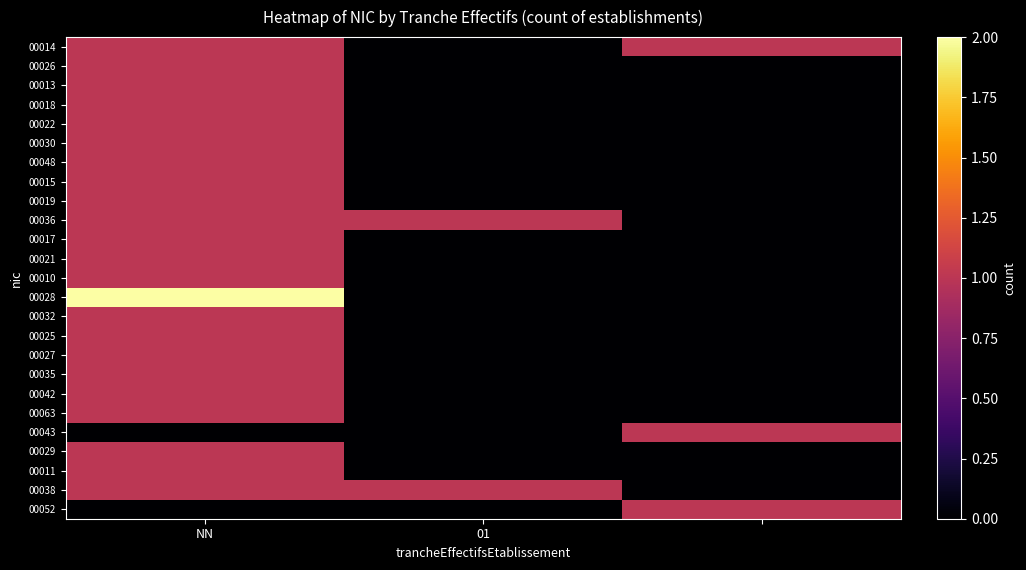

Which series has the largest range (max minus min)?

00028